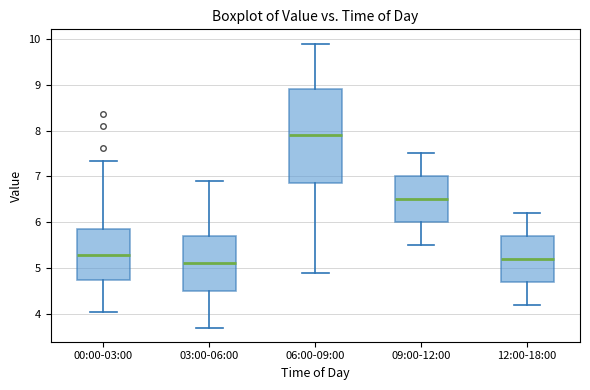

Reading left to right, transcribe this box plot: for each box, give where its median line is, the range the box spans, and where its two whiskers end, as read against the y-axis. The values are not printed on the chart, so give them approximately, as read against the axis.

00:00-03:00: median 5.3, box 4.7 to 5.9, whiskers 4.0 to 7.3
03:00-06:00: median 5.1, box 4.5 to 5.7, whiskers 3.7 to 6.9
06:00-09:00: median 7.9, box 6.9 to 8.9, whiskers 4.9 to 9.9
09:00-12:00: median 6.5, box 6.0 to 7.0, whiskers 5.5 to 7.5
12:00-18:00: median 5.2, box 4.7 to 5.7, whiskers 4.2 to 6.2